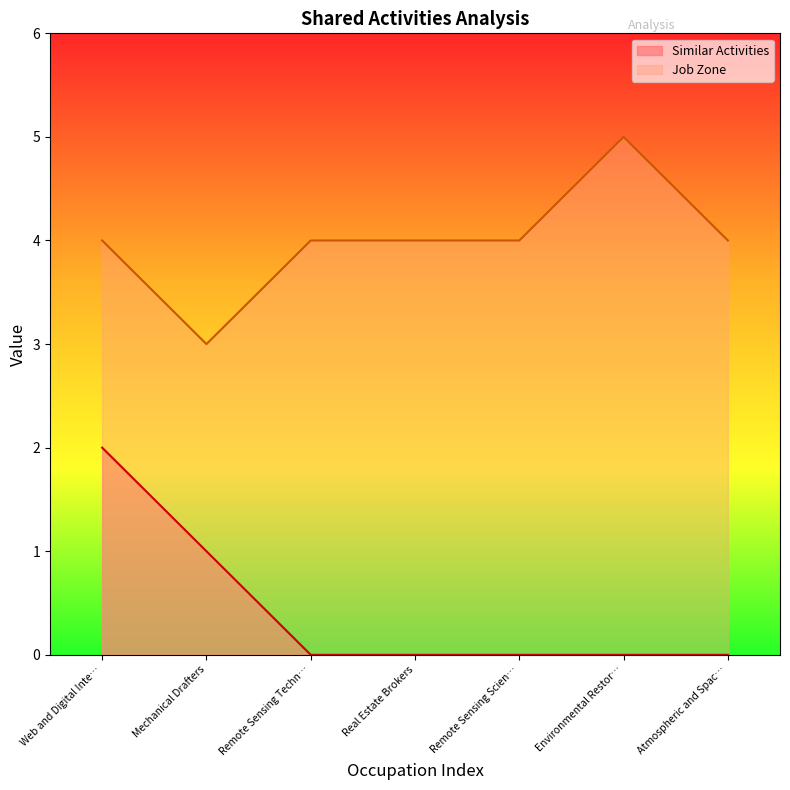

List the series in order of their peak value, lowest first.

Similar Activities, Job Zone